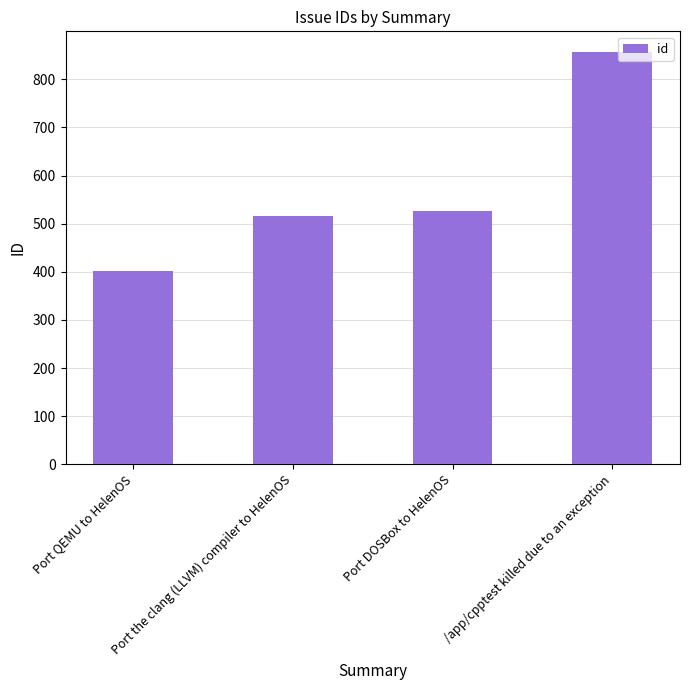

What is the value of the 3rd bar from the left?

526